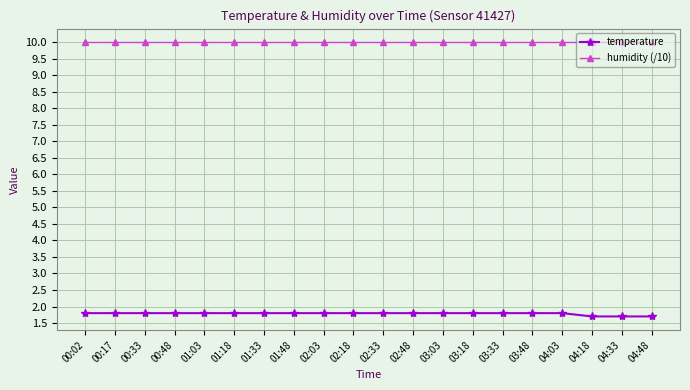

Is the value of humidity (/10) at 00:02 greater than the value of temperature at 04:03?

Yes